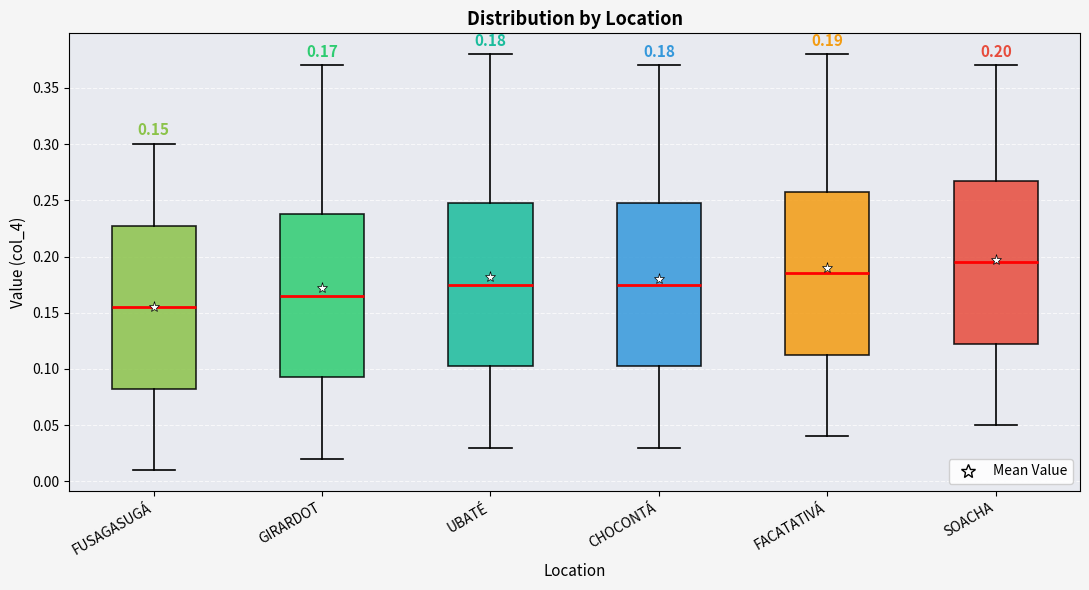

Which box has the lowest median line?

FUSAGASUGÁ